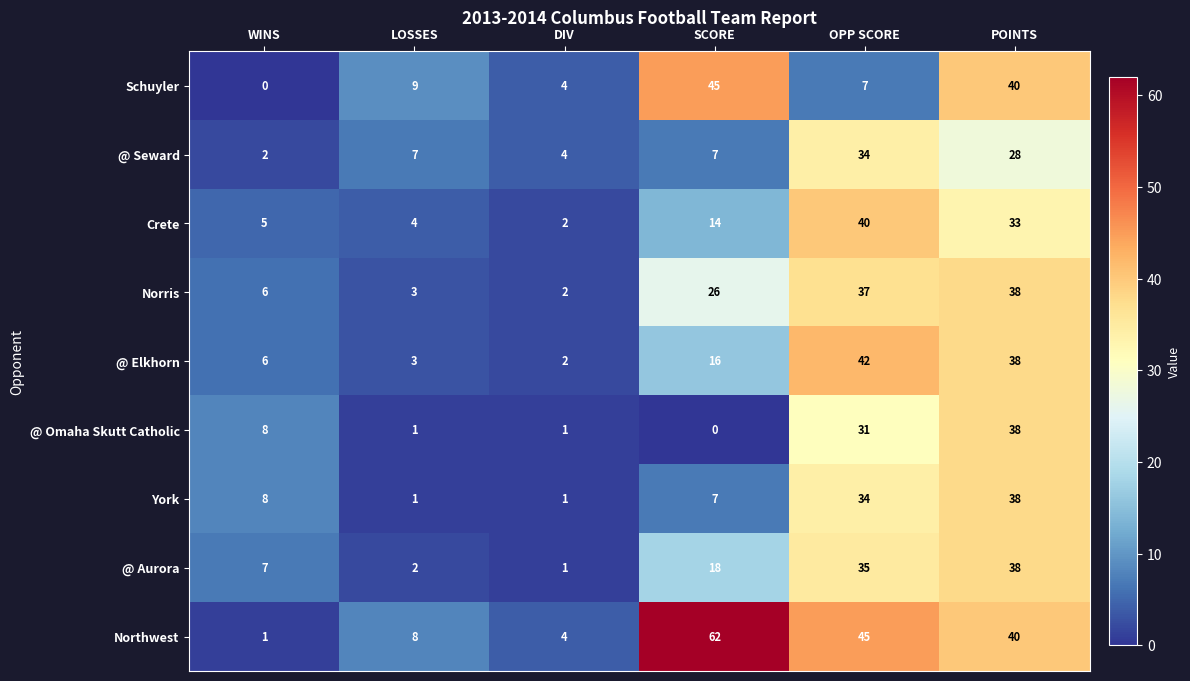

Between WINS and POINTS, which series saw the biggest shift?

Schuyler